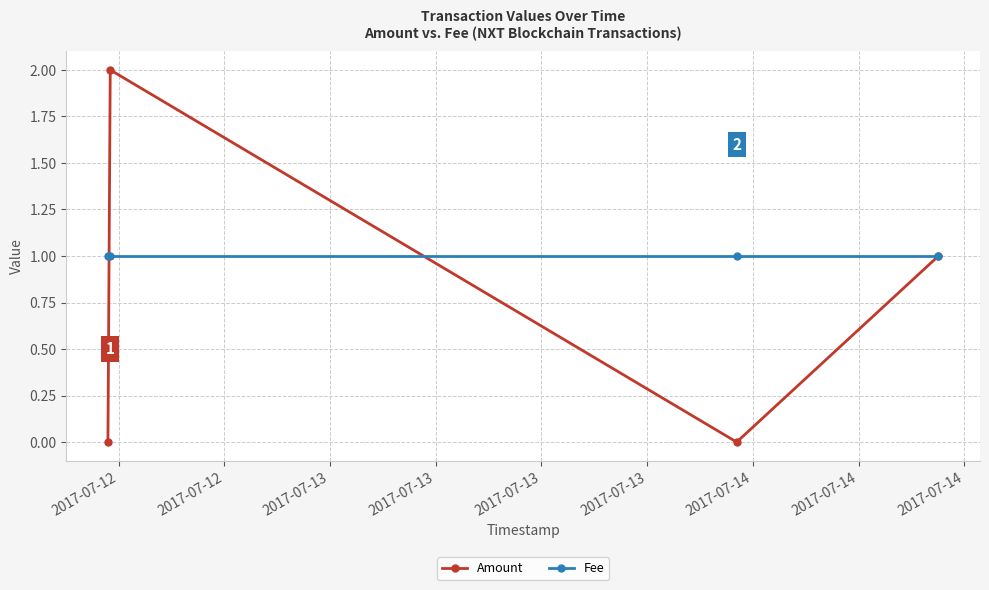

How many series are shown in this chart?

2